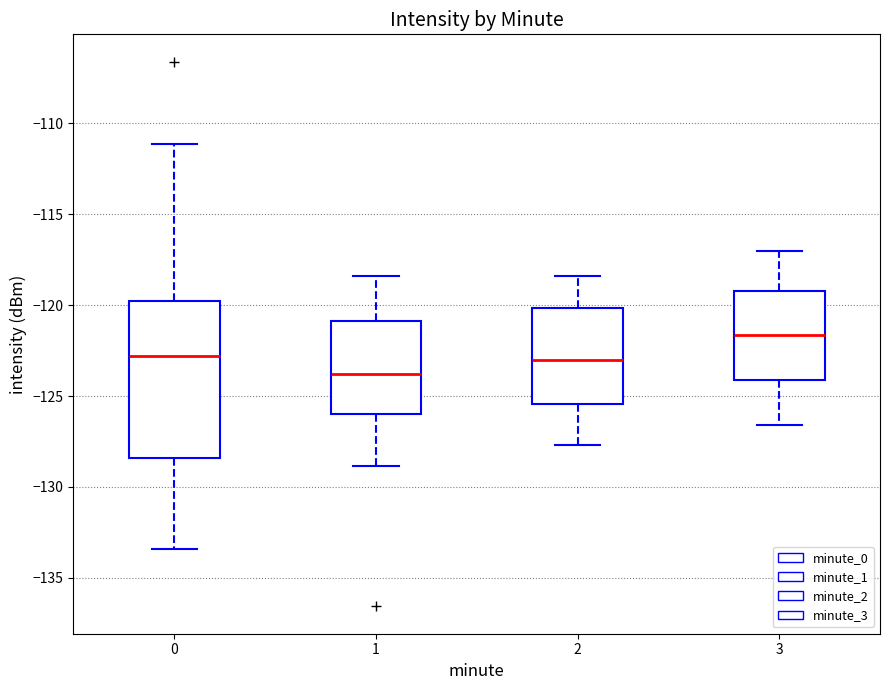

Which box's median line is the highest?

3